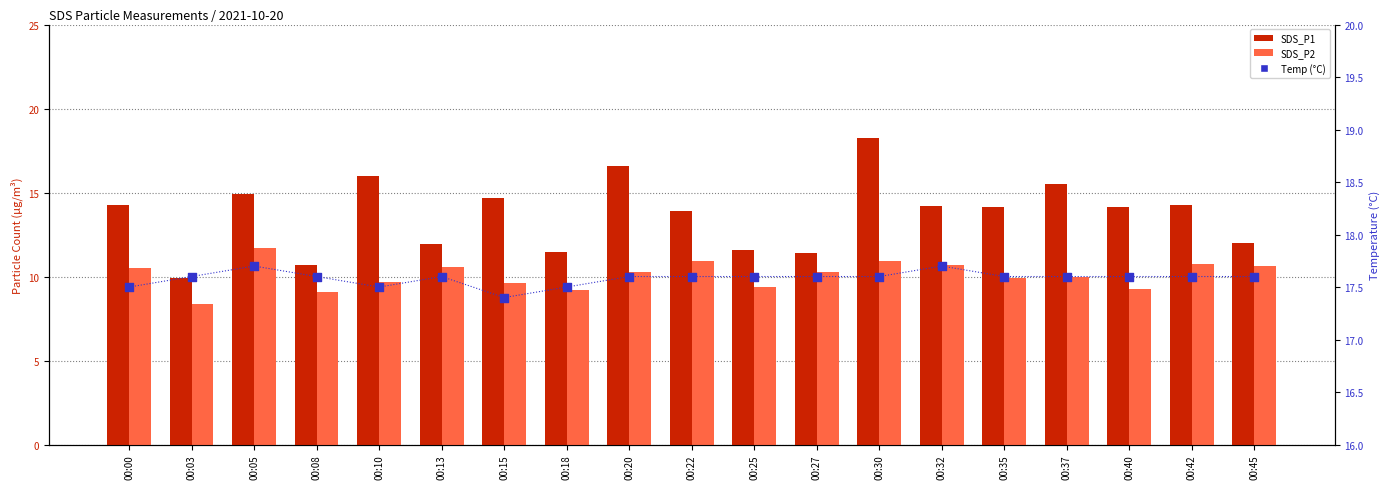

What is the total value across all series at 00:03?

35.9